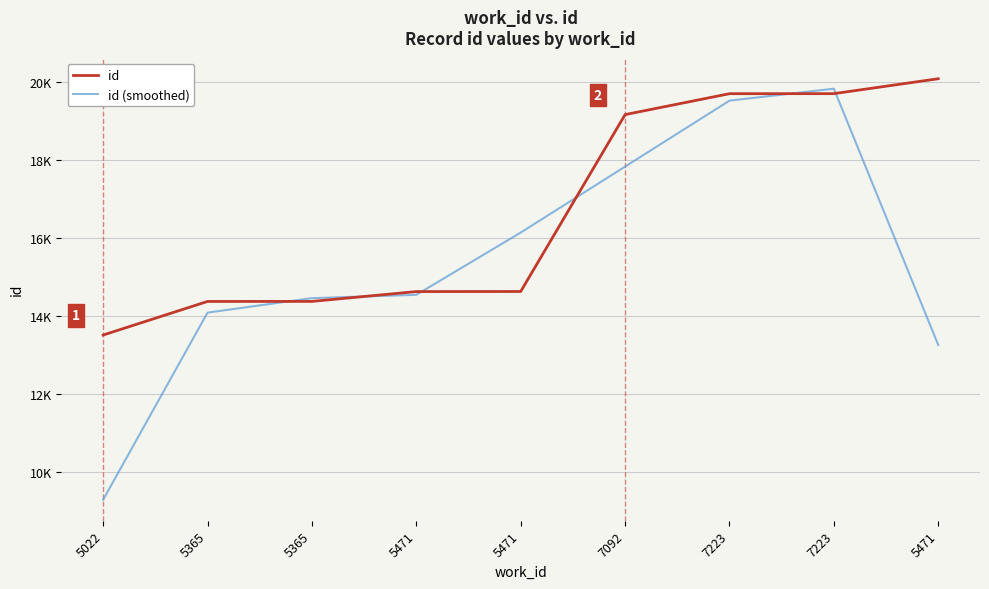

How many times do id (smoothed) and id cross each other?

6